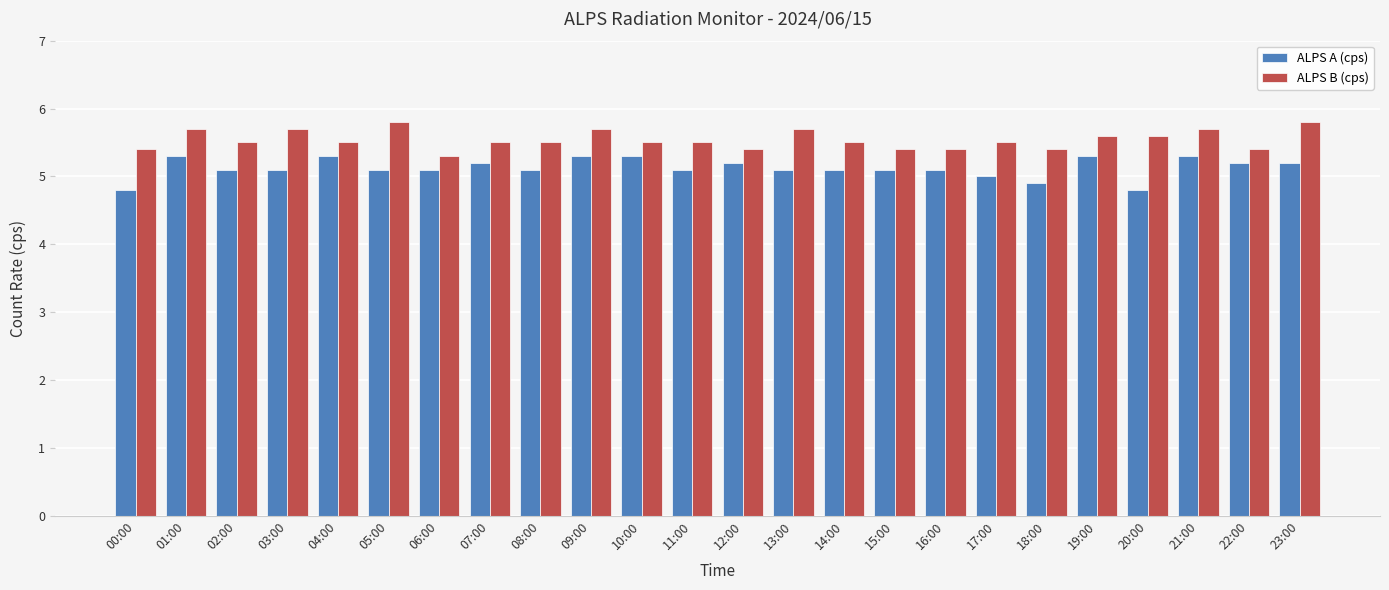

What is the greatest value displayed?

5.8